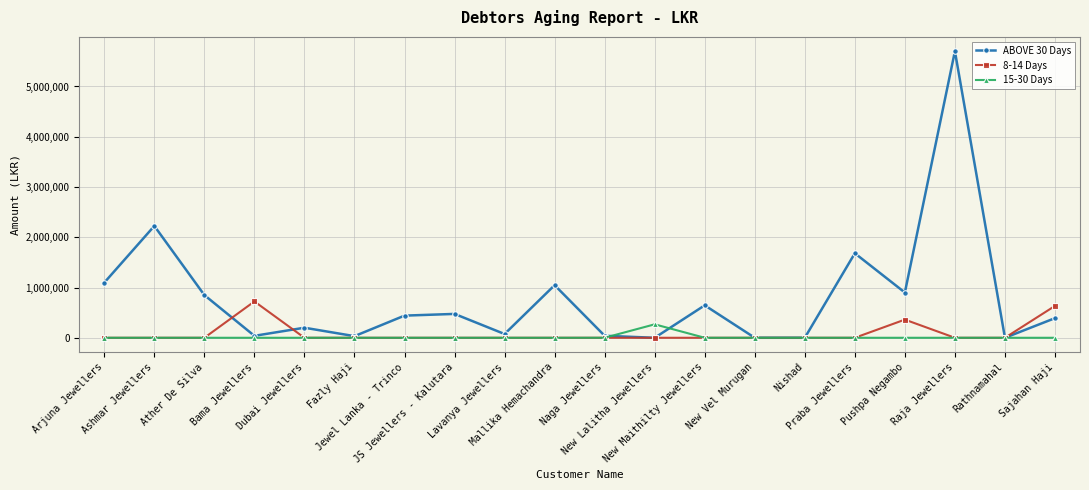

What are all the series names shown in the legend?

ABOVE 30 Days, 8-14 Days, 15-30 Days